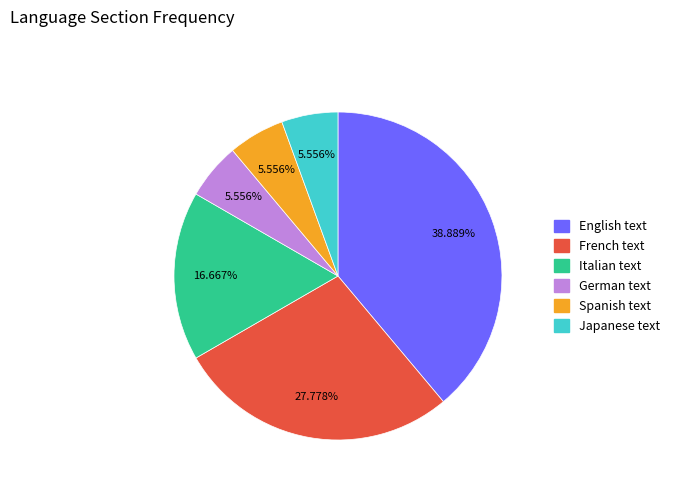

Combined, what portion of the pie is Japanese text and Italian text?

22.2%